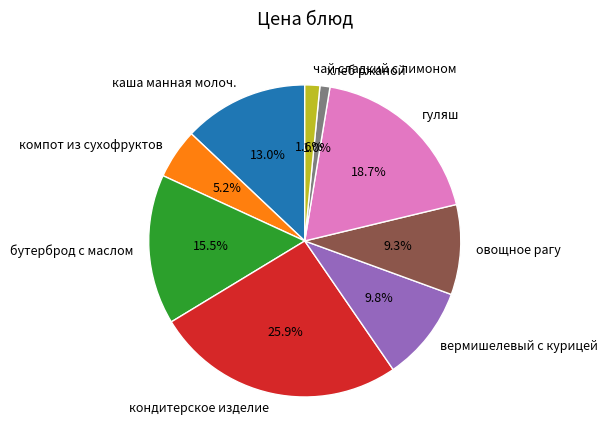

To the nearest percent, what is the difference between the гуляш and овощное рагу slice percentages?

9%